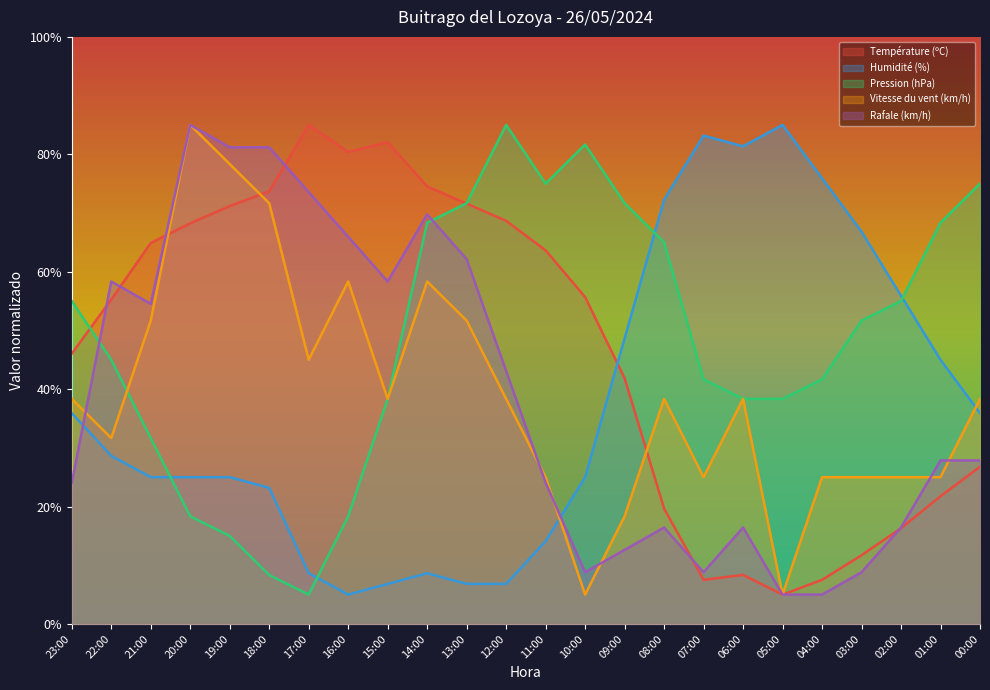

Which series has the widest spread of values?

Température (ºC)